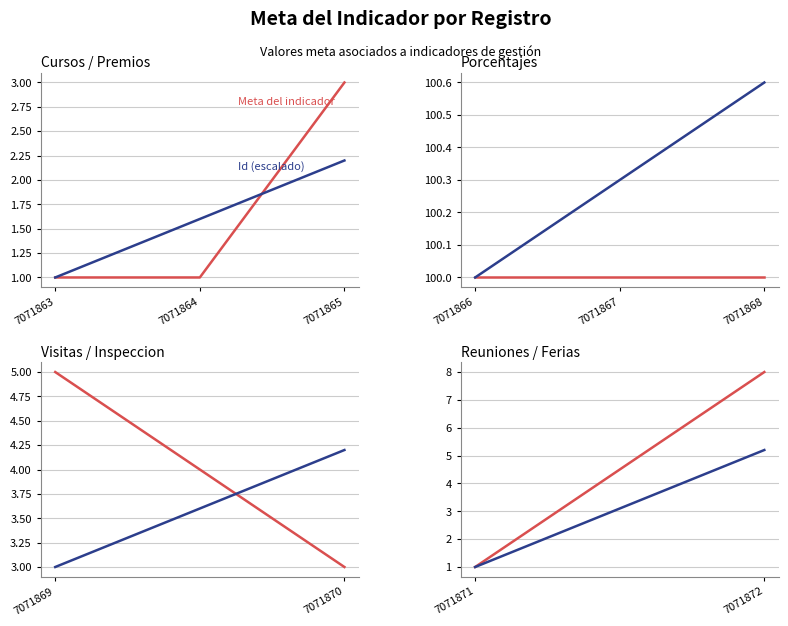

What is the difference between the maximum and minimum values in the Id (escalado) series?

4.2